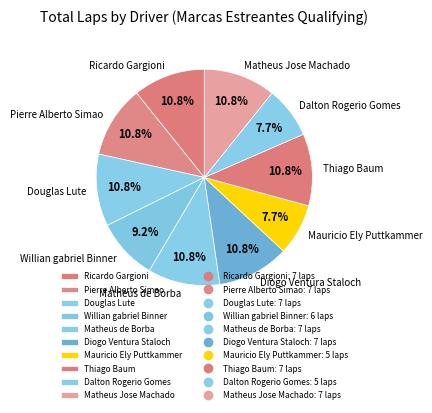

To the nearest percent, what is the average slice percentage?

10%